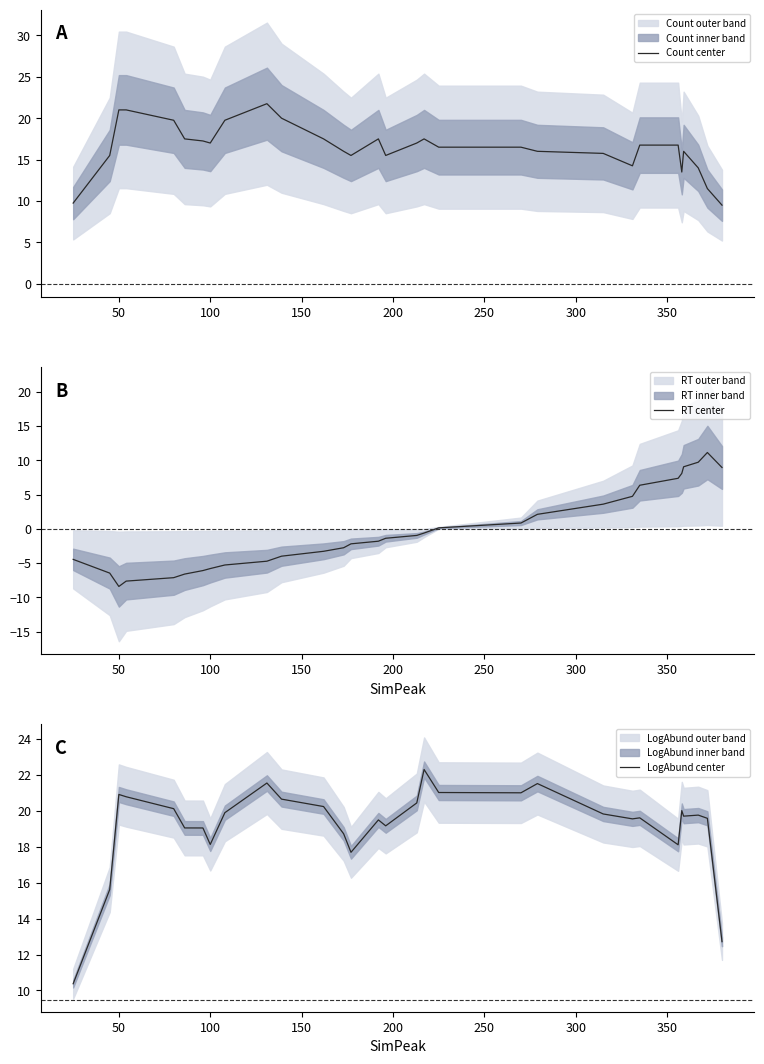

What is the highest value of the Count center series?

21.8